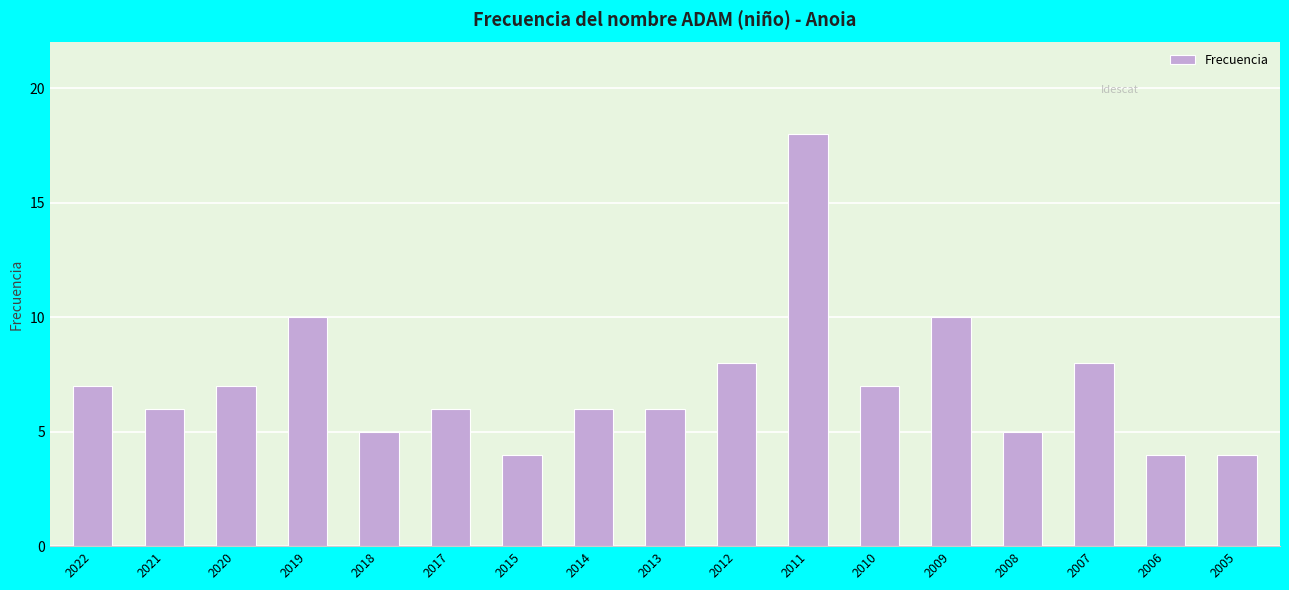

Reading left to right, what are all the values shown in this chart?

7	6	7	10	5	6	4	6	6	8	18	7	10	5	8	4	4